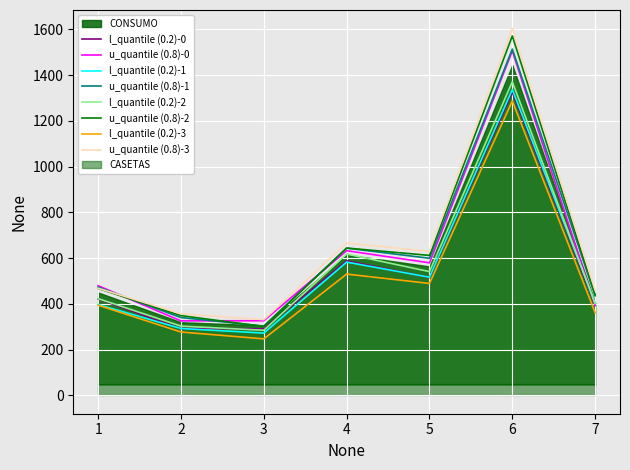

Approximately how many times larger is the value at 5 compared to 4?

0.9